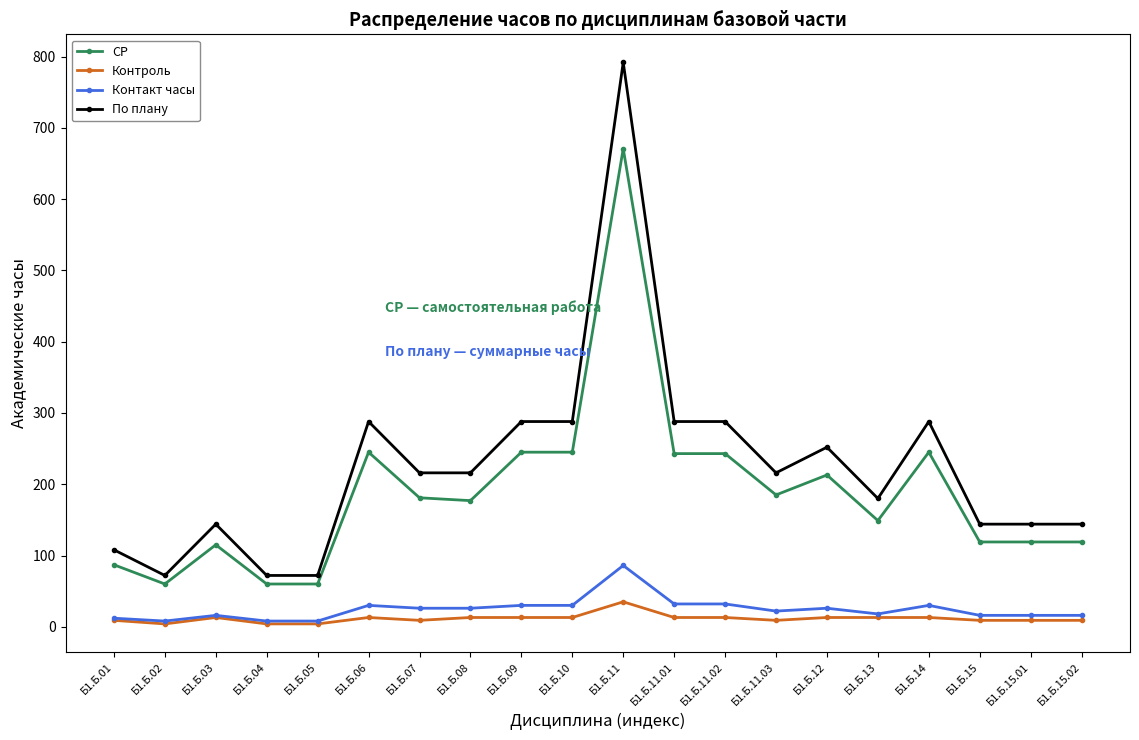

Which series has the largest total across all categories?

По плану